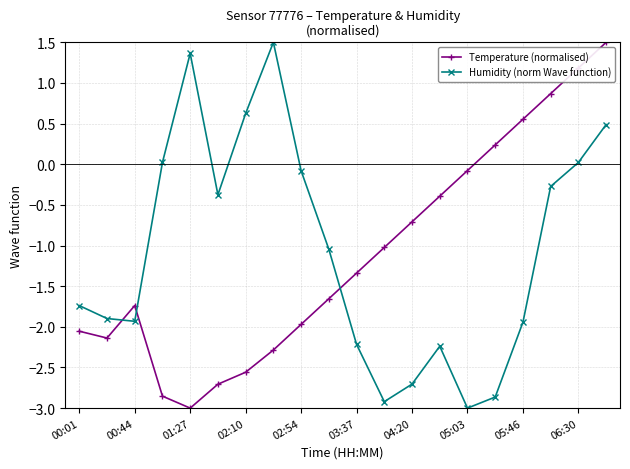

What is the lowest value of the Temperature (normalised) series?

-3.0